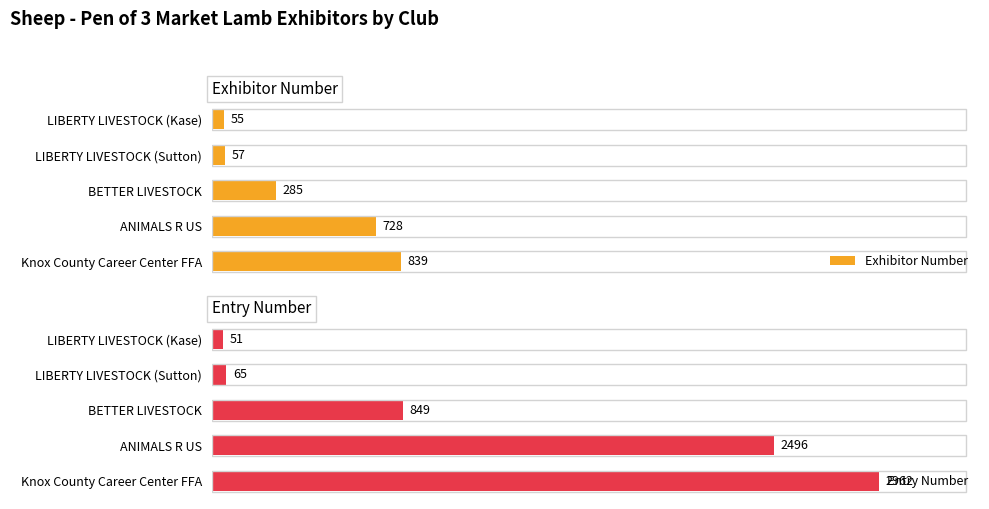

Where is Exhibitor Number nearest to the value 447?

BETTER LIVESTOCK